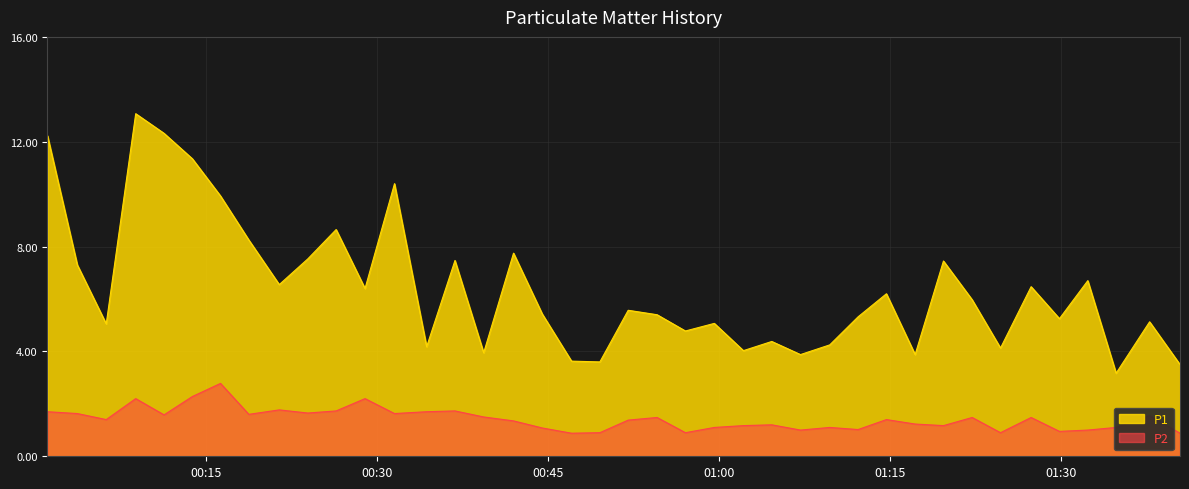

What is the difference between the maximum and minimum values in the P2 series?

1.9